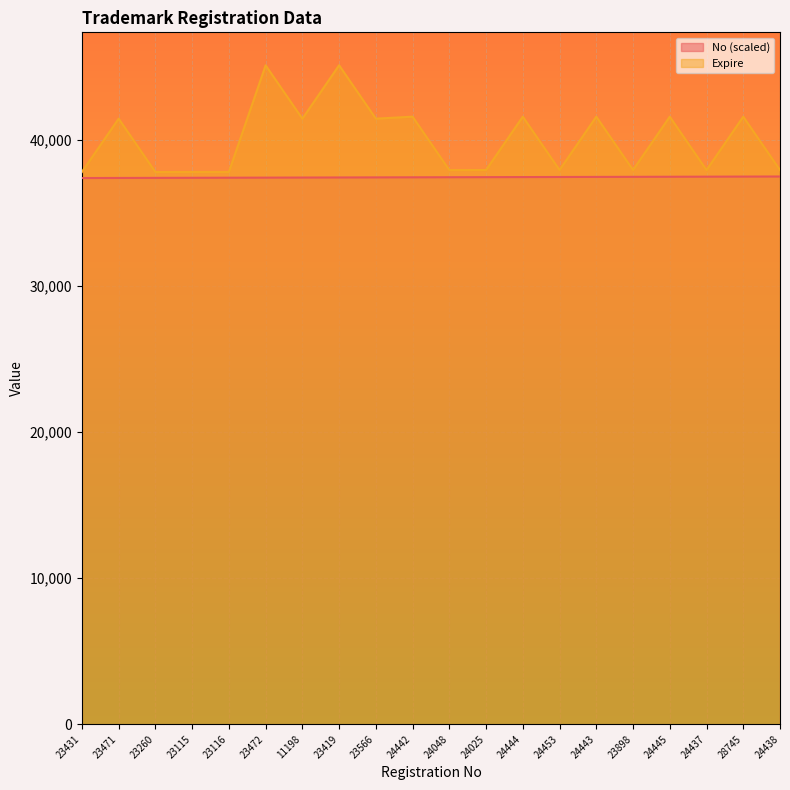

In Expire, how many points are lower than both neighbors (excluding endpoints)?

7